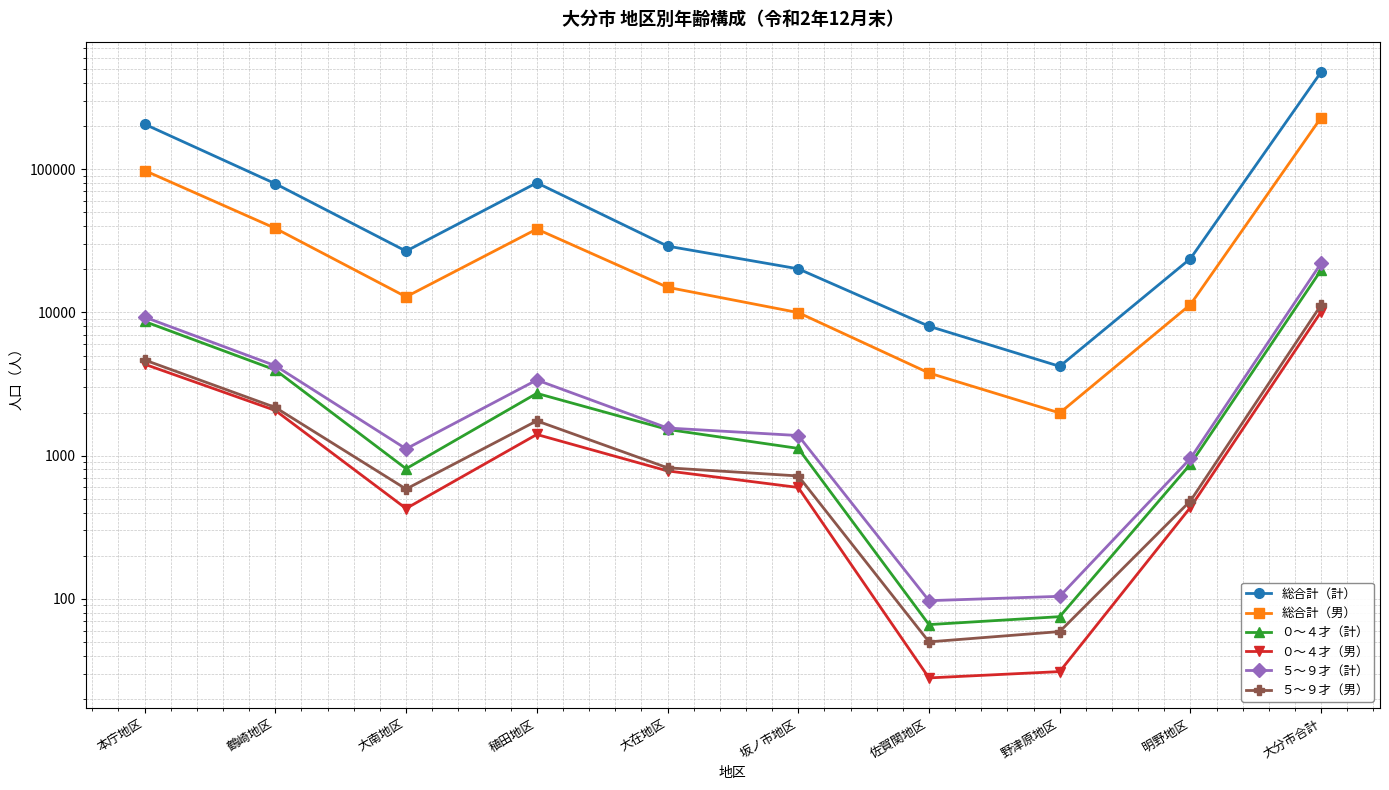

What is the value of the 総合計（計） point at the 4th from the left?

80467